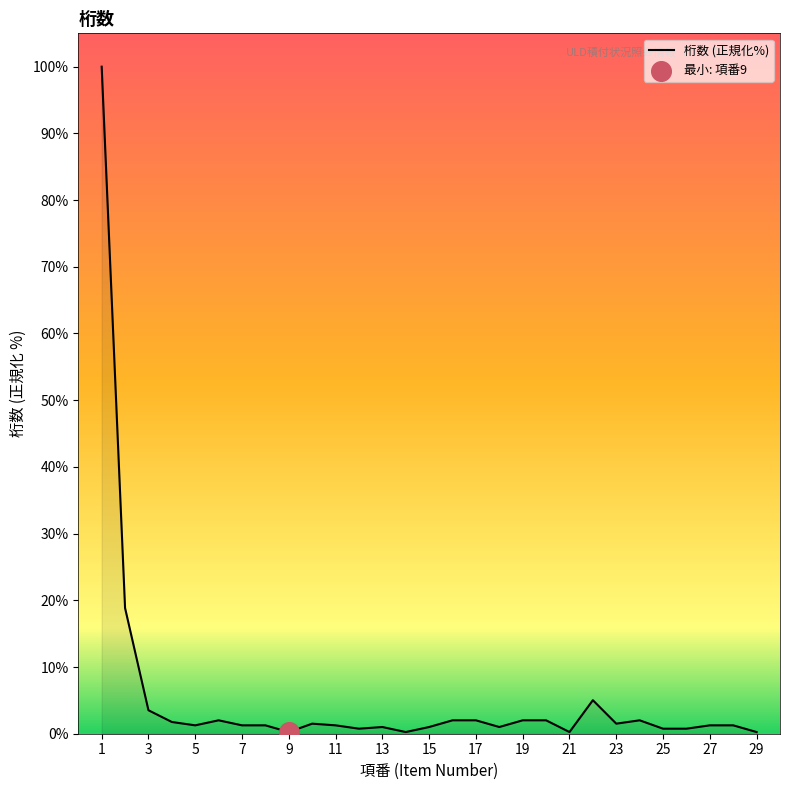

What is the maximum value shown in the chart?

100.0